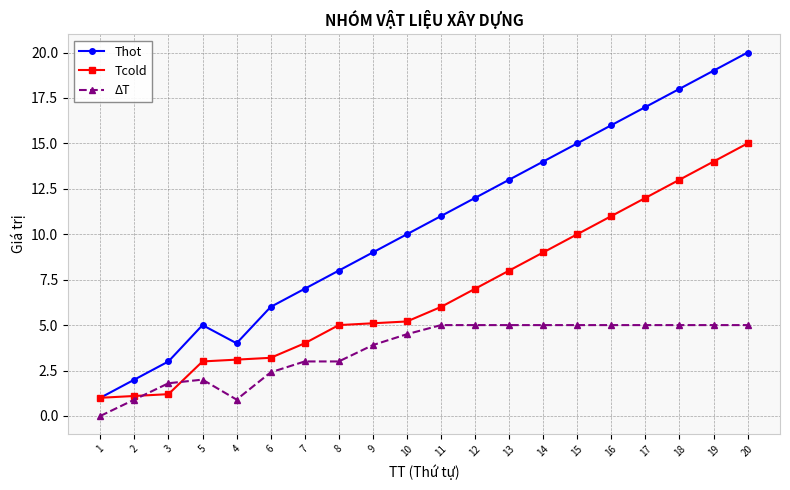

What is the total value across all series at 18?

36.0